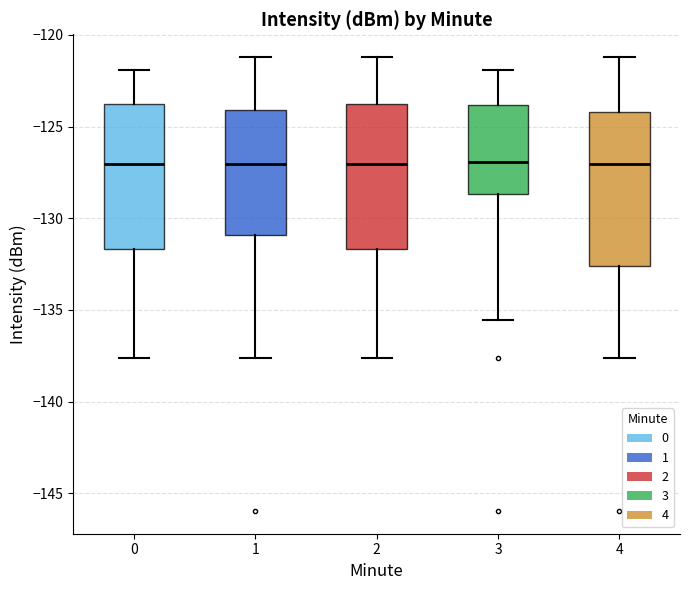

Where does the upper whisker of the box at x = 4 end on the y-axis? The values are not printed on the chart, so give them approximately, as read against the axis.

-121.0